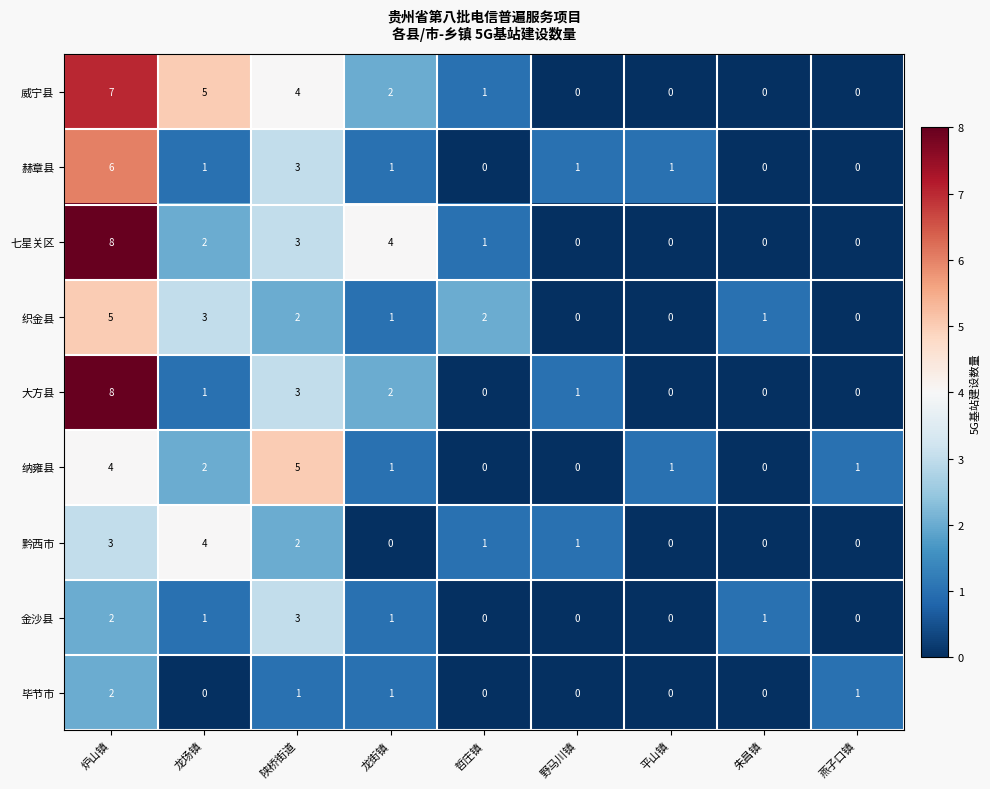

At which label does 毕节市 reach its peak?

炉山镇